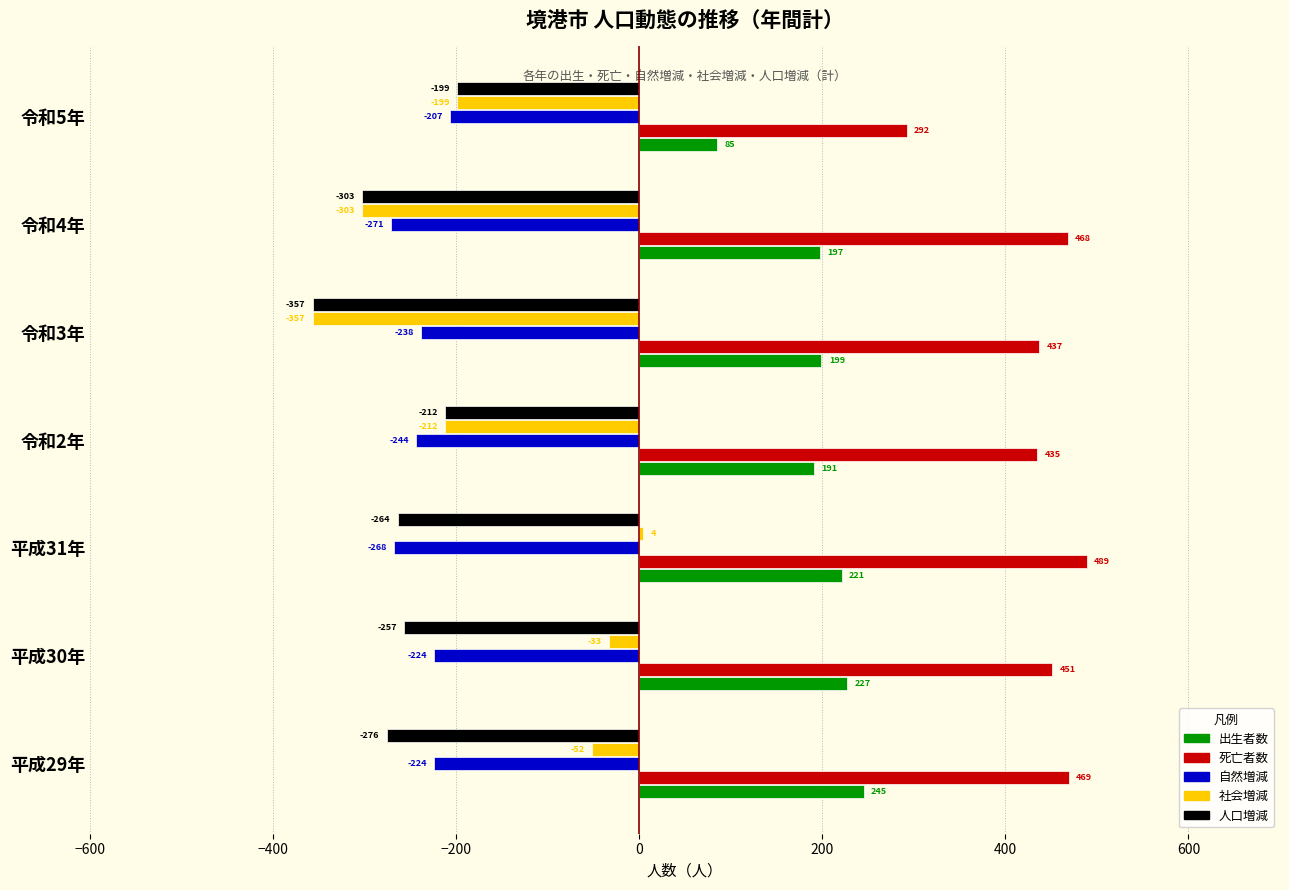

List the labels in order of 人口増減 value, largest first.

令和5年, 令和2年, 平成30年, 平成31年, 平成29年, 令和4年, 令和3年